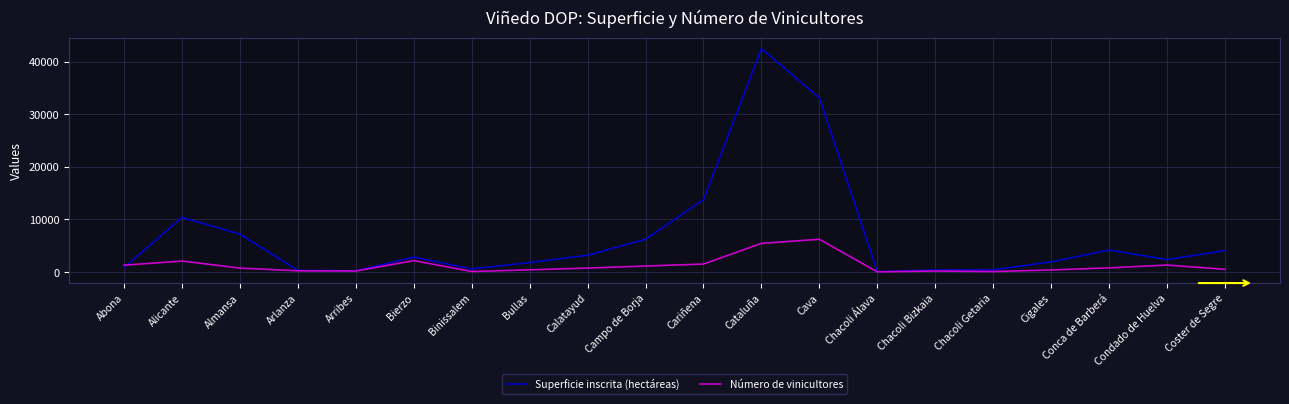

At which category is the sum across all series the highest?

Cataluña